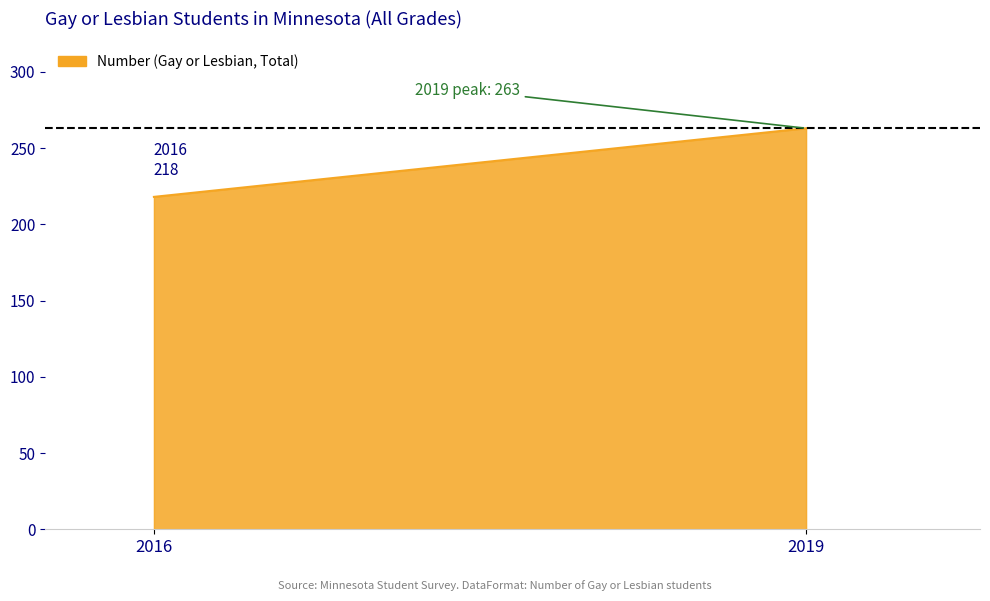

What is the sum of all values?

481